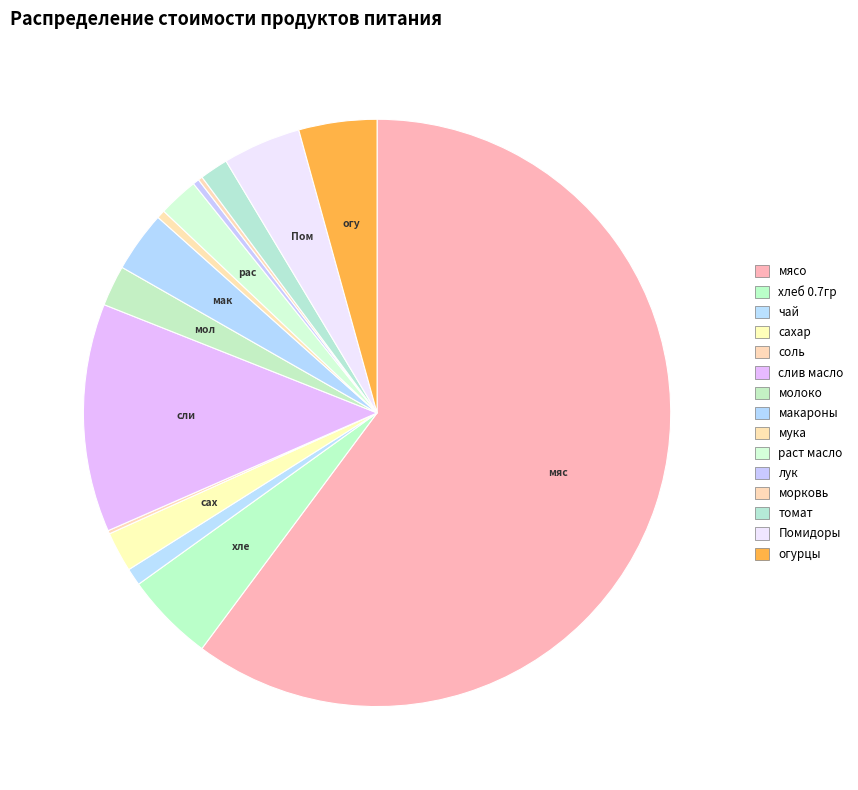

To the nearest percent, what is the difference between the largest and smallest slice percentages?

60%